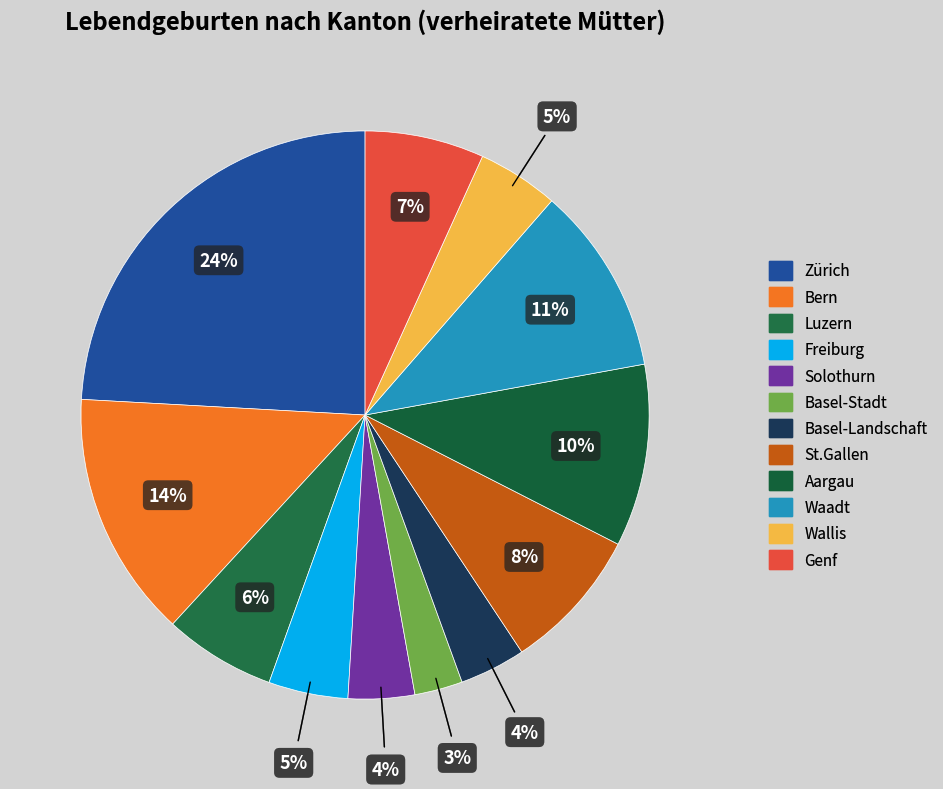

Is Freiburg the majority of the pie?

No